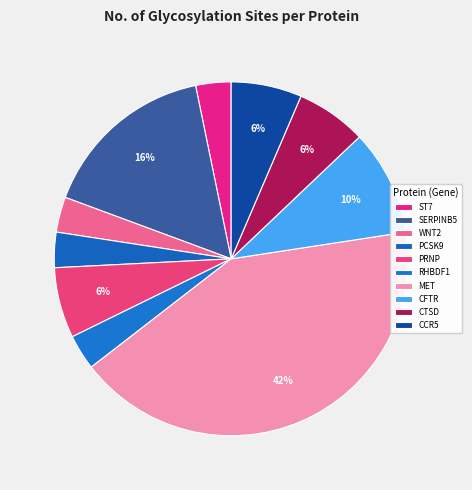

What percentage do PCSK9 and MET together represent?

45.2%